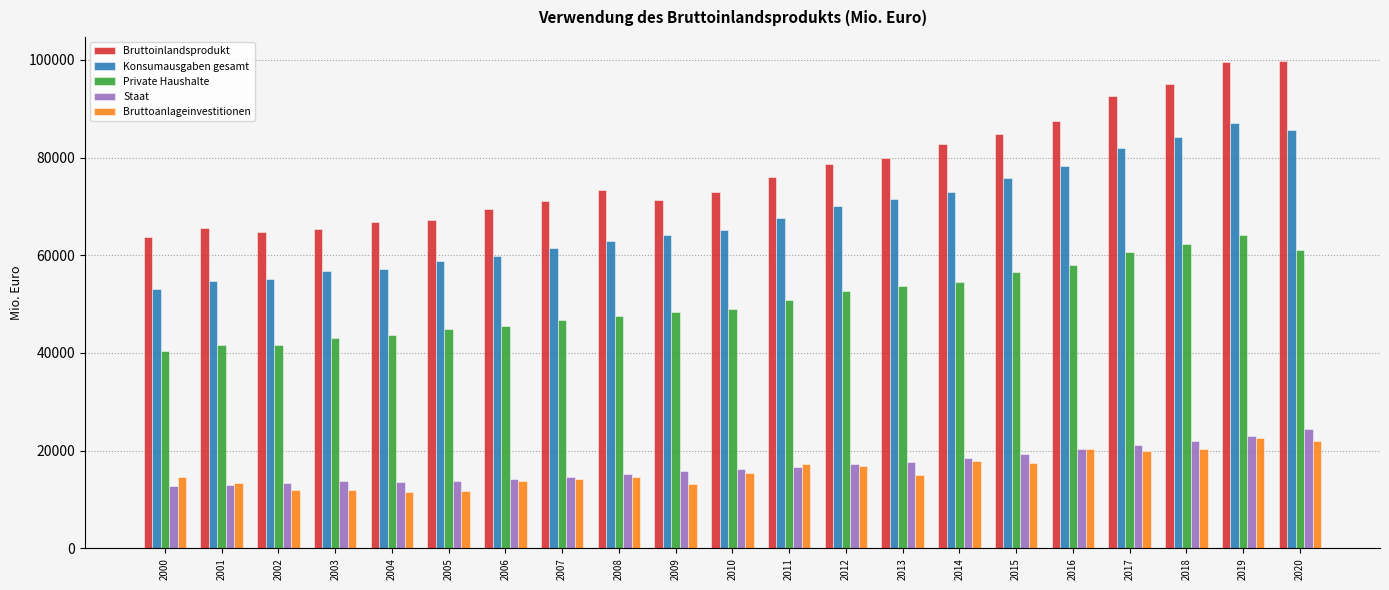

Between 2011 and 2012, which series saw the biggest shift?

Bruttoinlandsprodukt